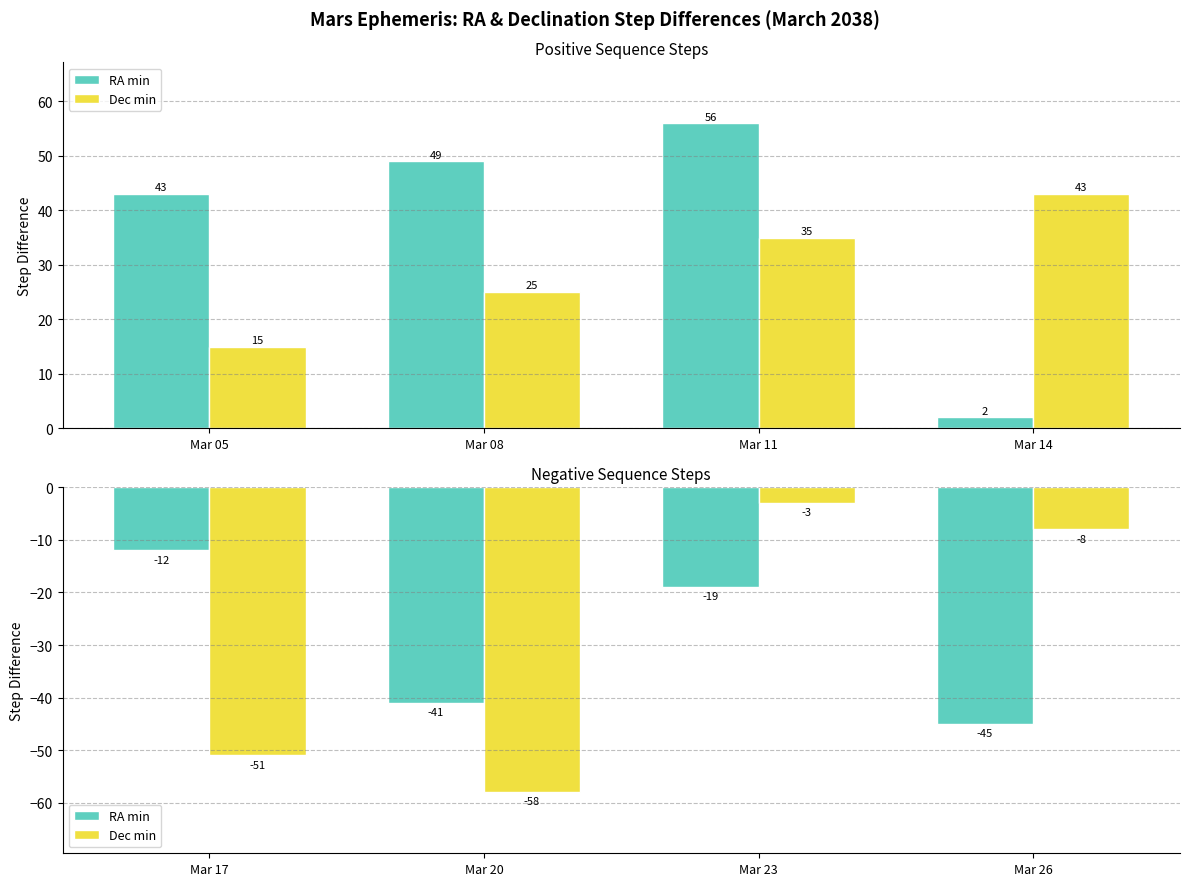

At which category is the sum across all series the highest?

Mar 23